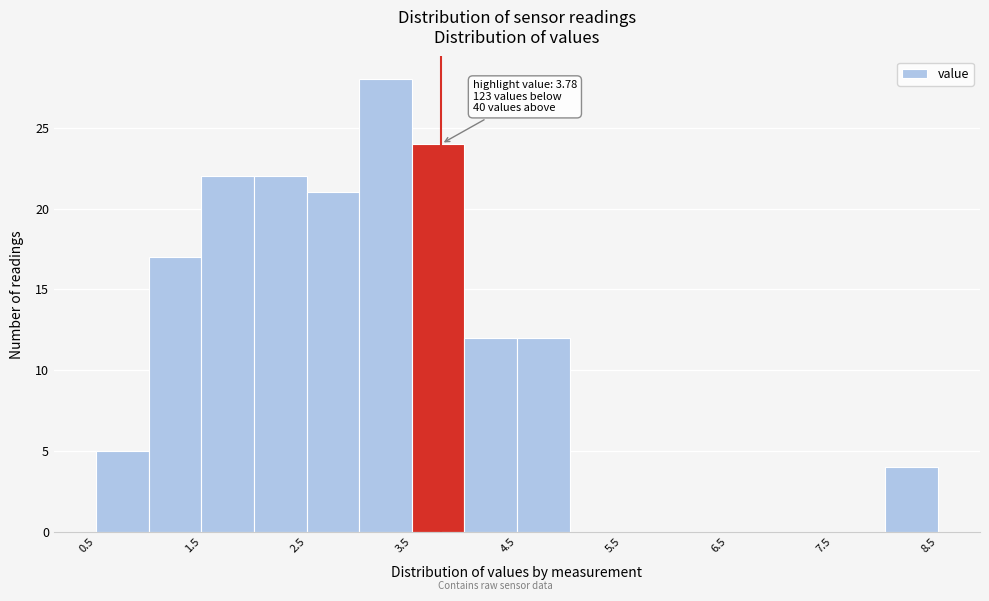

Over which range of the x-axis is the bar tallest?

3.0 to 3.5